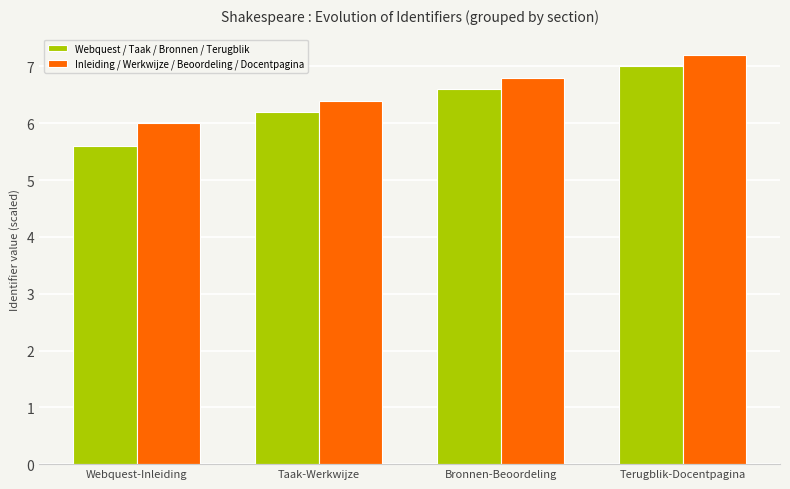

List the series in order of their peak value, highest first.

Inleiding / Werkwijze / Beoordeling / Docentpagina, Webquest / Taak / Bronnen / Terugblik